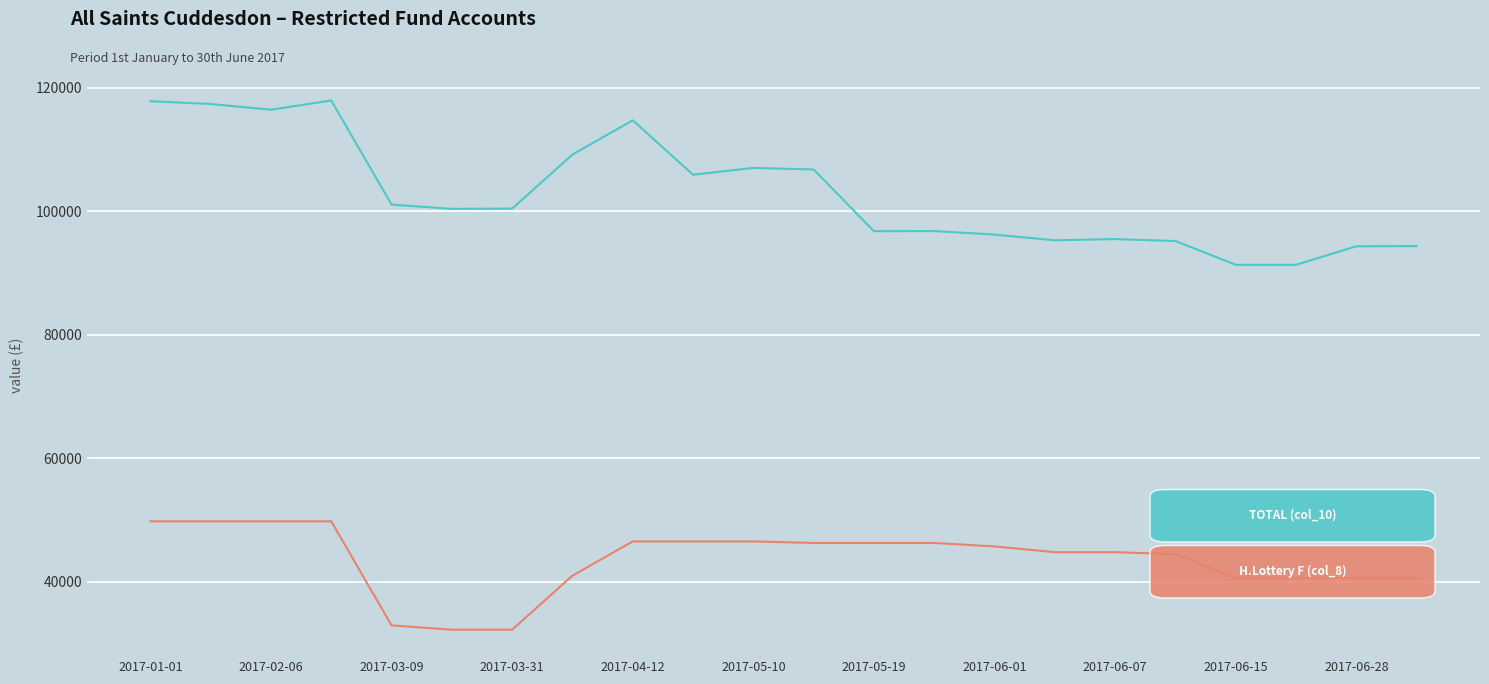

How many lines are shown in the chart?

2